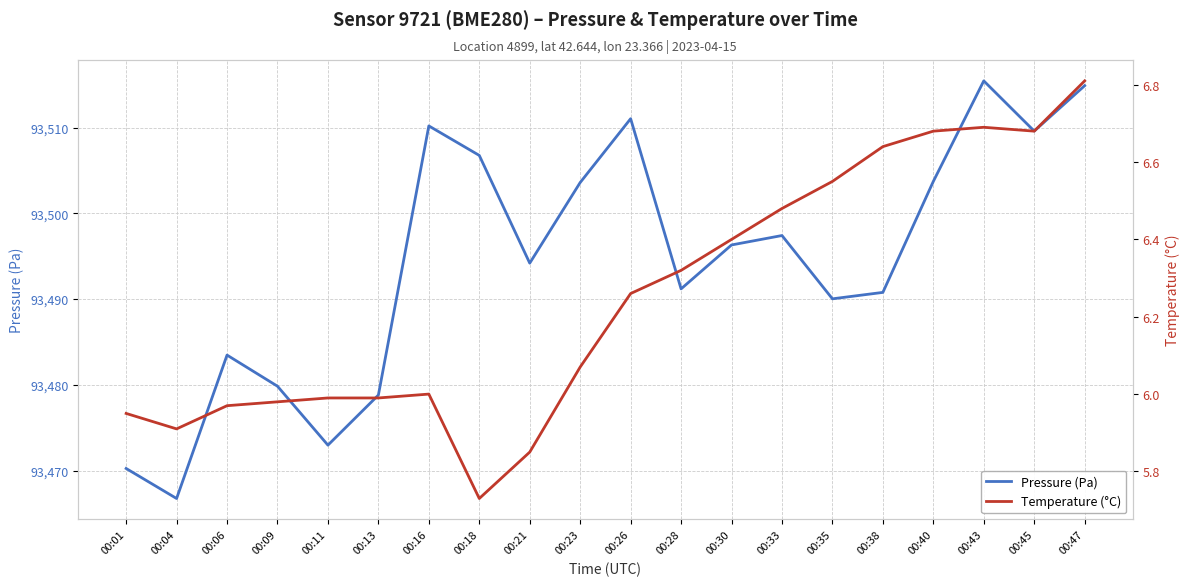

What is the smallest value displayed?

5.7